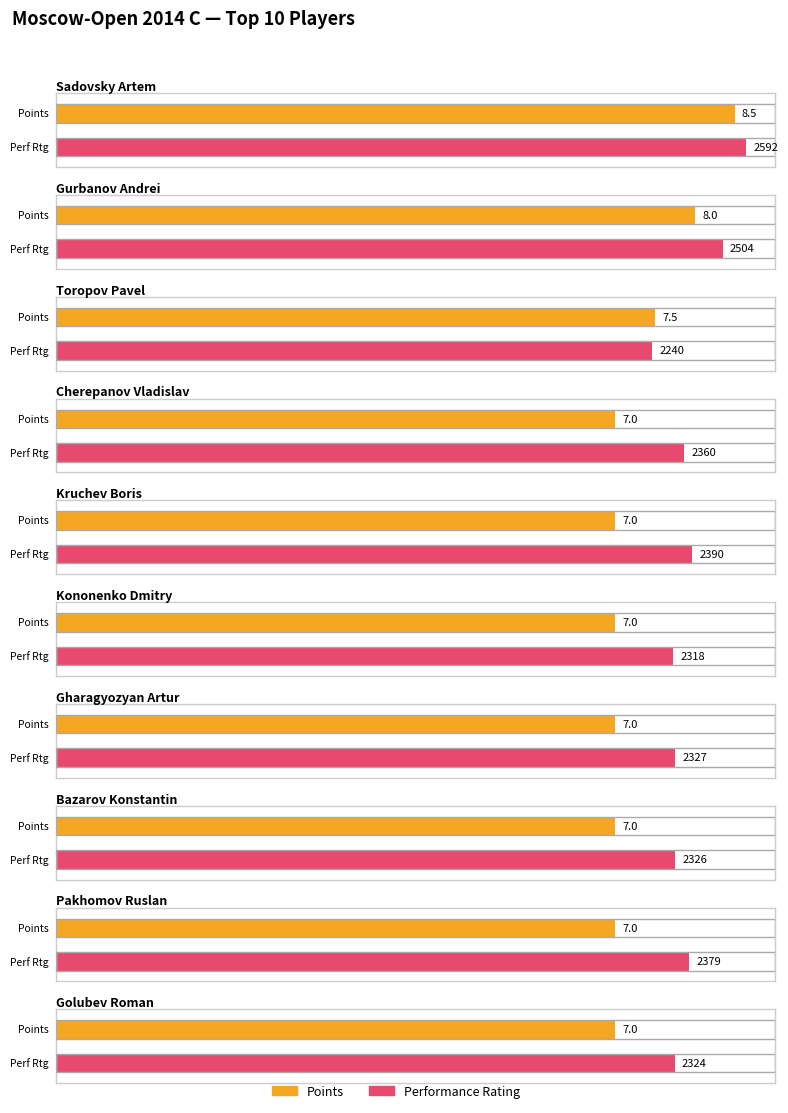

Is the value of Performance Rating at Kruchev Boris greater than the value of Points at Golubev Roman?

Yes